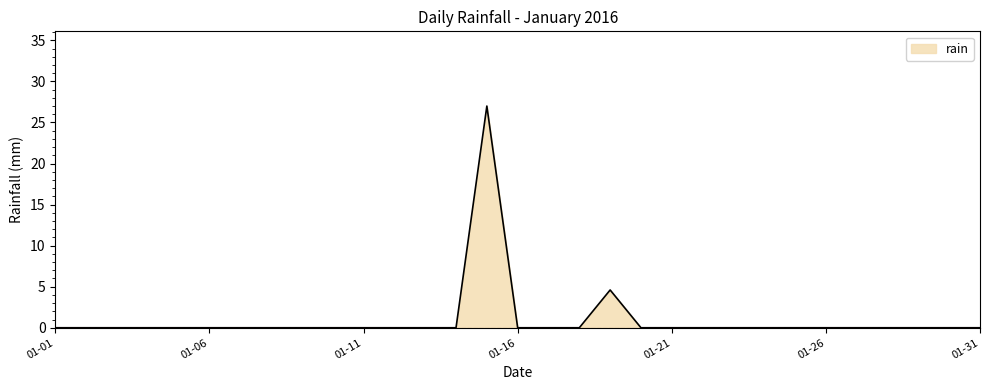

What is the maximum value shown in the chart?

27.0